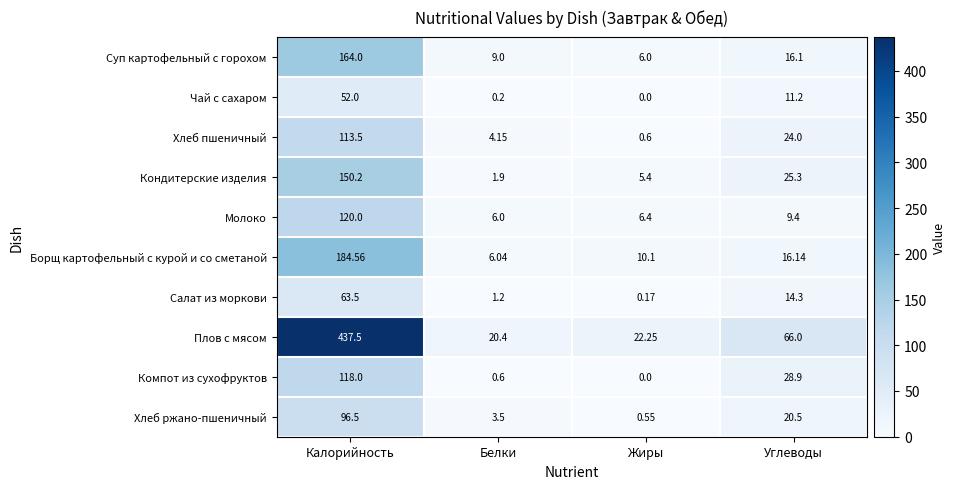

Rank the series at Углеводы from highest to lowest value.

Плов с мясом, Компот из сухофруктов, Кондитерские изделия, Хлеб пшеничный, Хлеб ржано-пшеничный, Борщ картофельный с курой и со сметаной, Суп картофельный с горохом, Салат из моркови, Чай с сахаром, Молоко